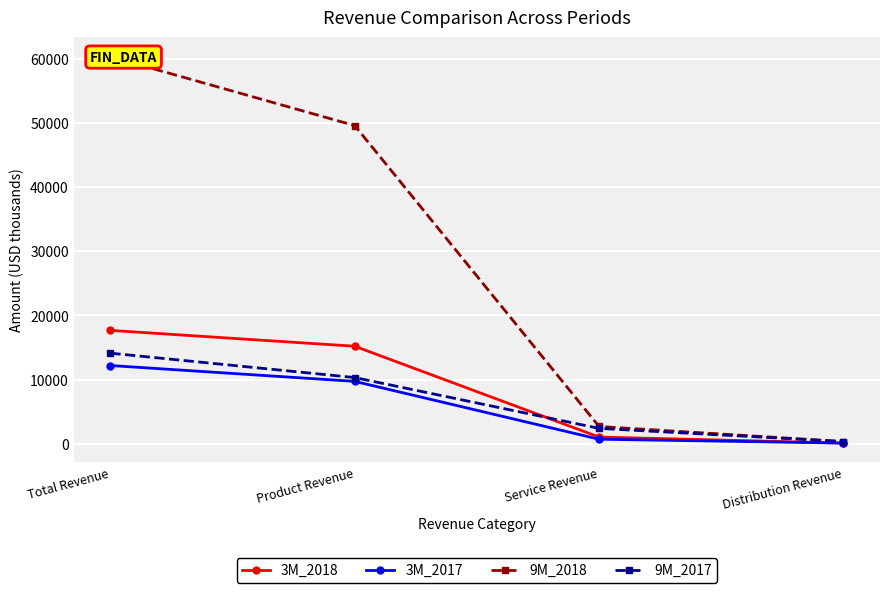

What is the difference between the maximum and minimum values in the 3M_2017 series?

12079